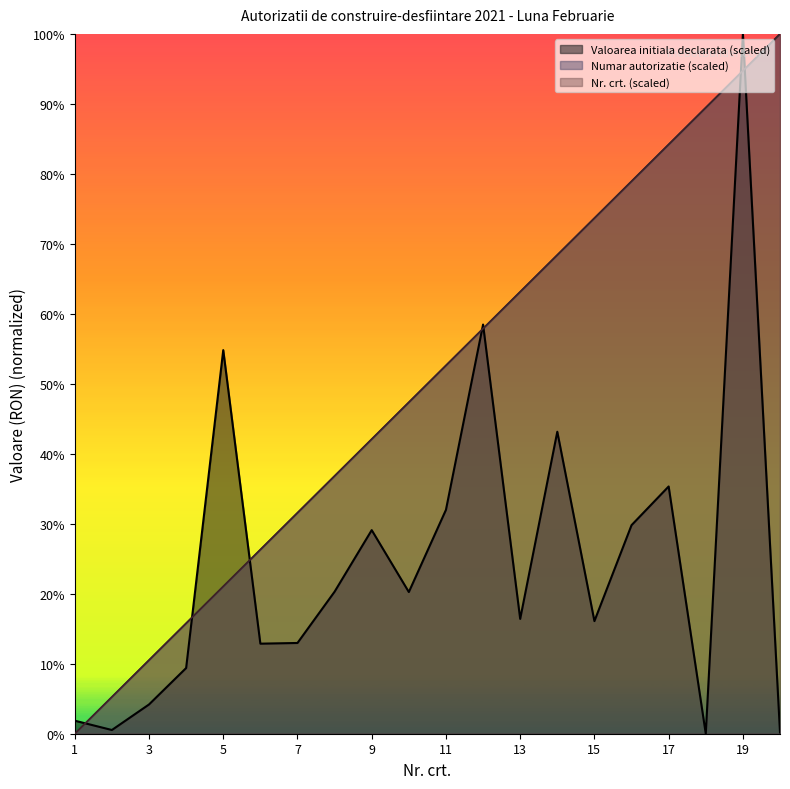

Where do Valoarea initiala declarata and Nr. crt. first cross each other?

1 and 2